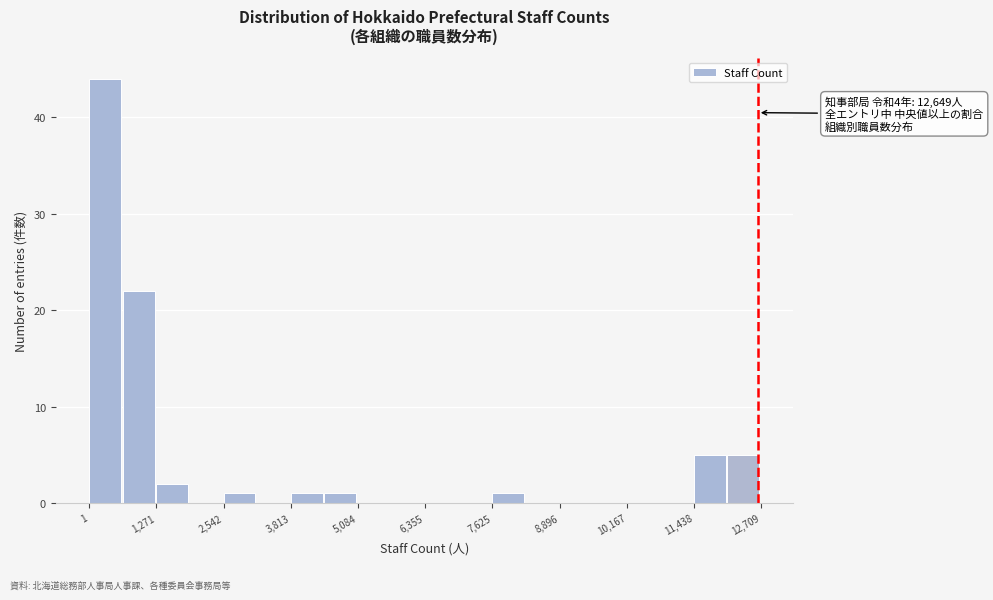

Around what value on the x-axis is the tallest bar? Give the approximate position of its centre, as read against the axis.

400